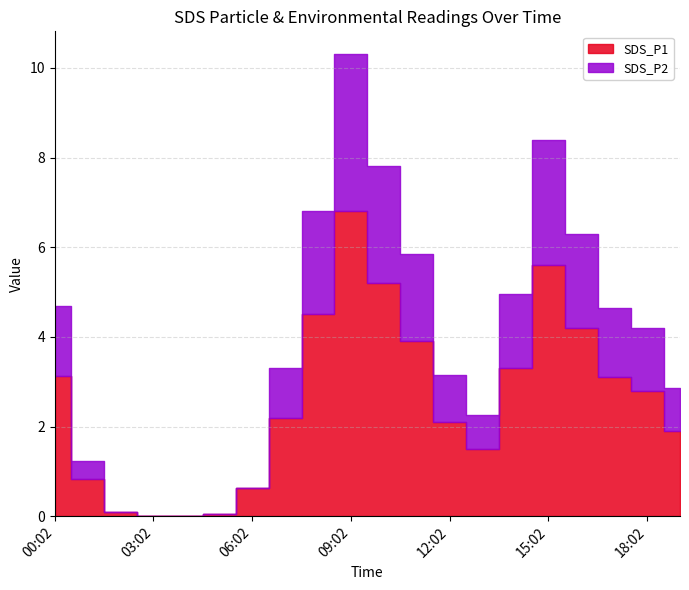

Is it true that SDS_P2 equals 1.6 at 00:02?

True